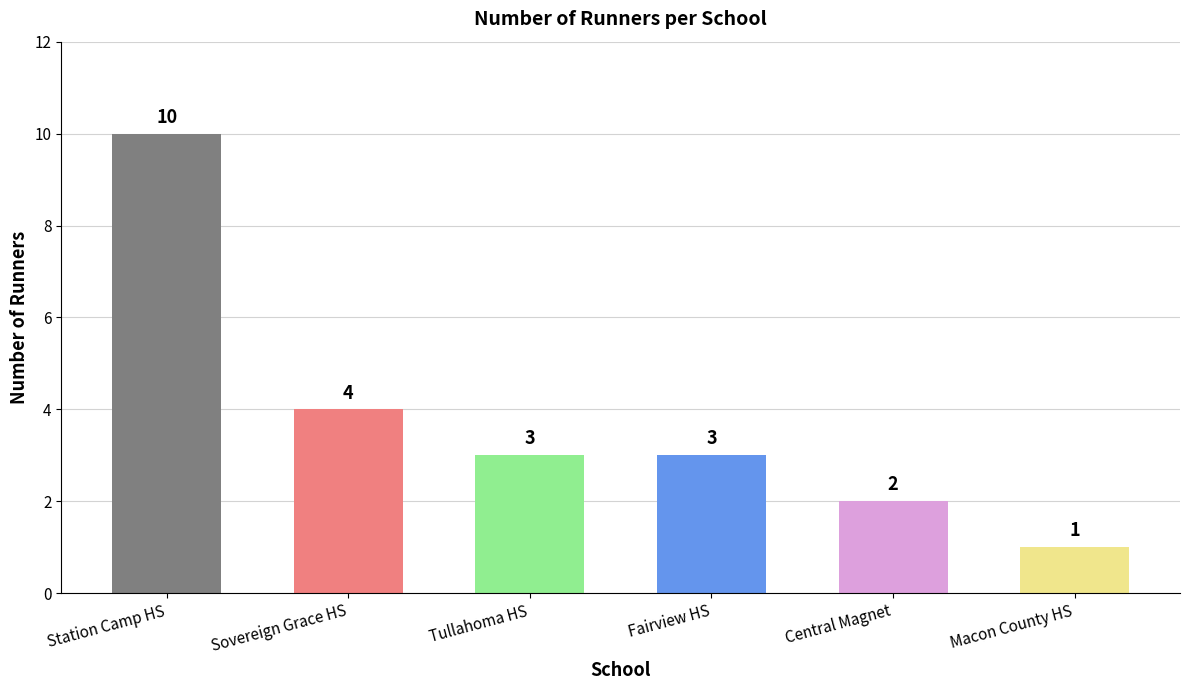

Are the bars grouped side by side (vs. stacked)?

No